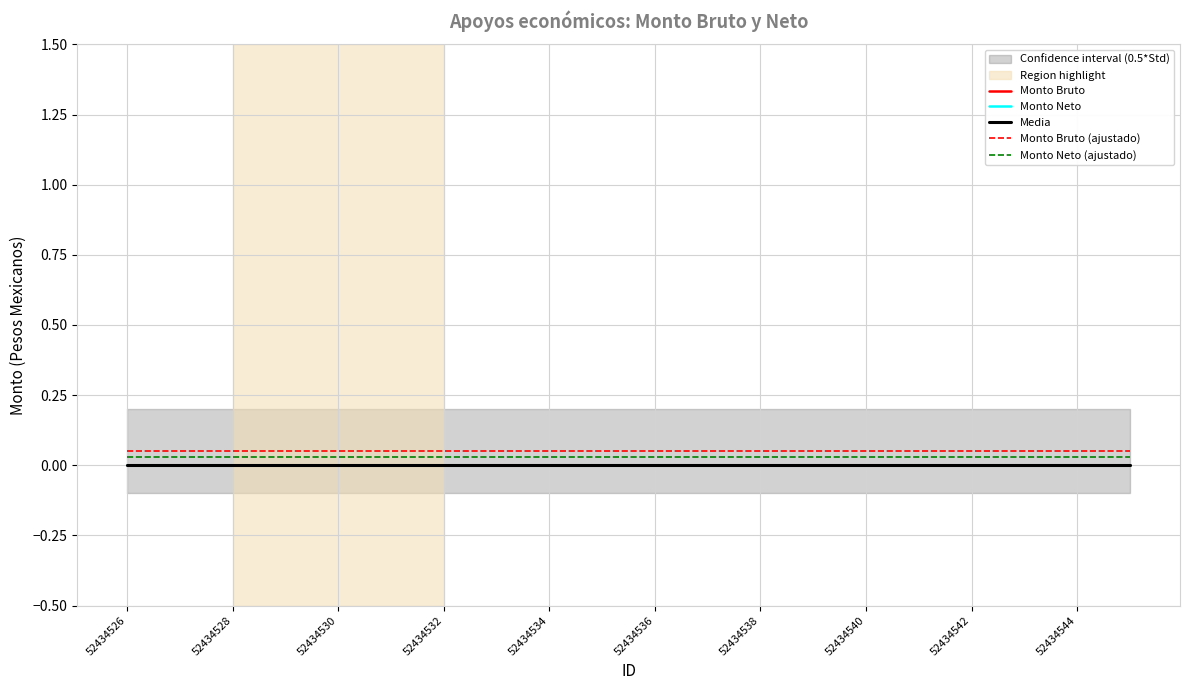

At 52434532, list the series in order from largest to smallest.

Monto Bruto (ajustado), Monto Neto (ajustado), Monto Bruto, Monto Neto, Media